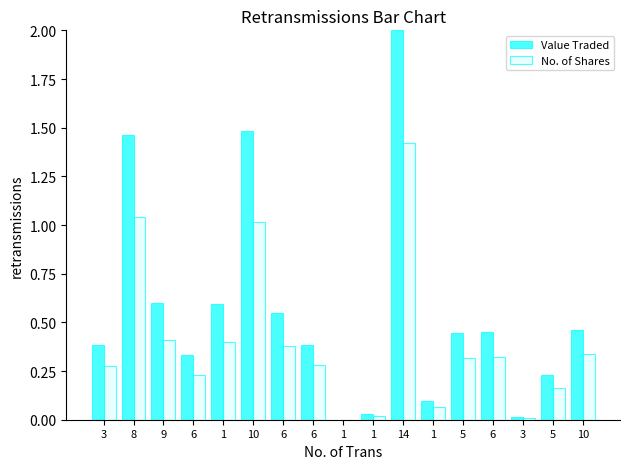

Is the value of Value Traded at 9 greater than the value of No. of Shares at 9?

Yes